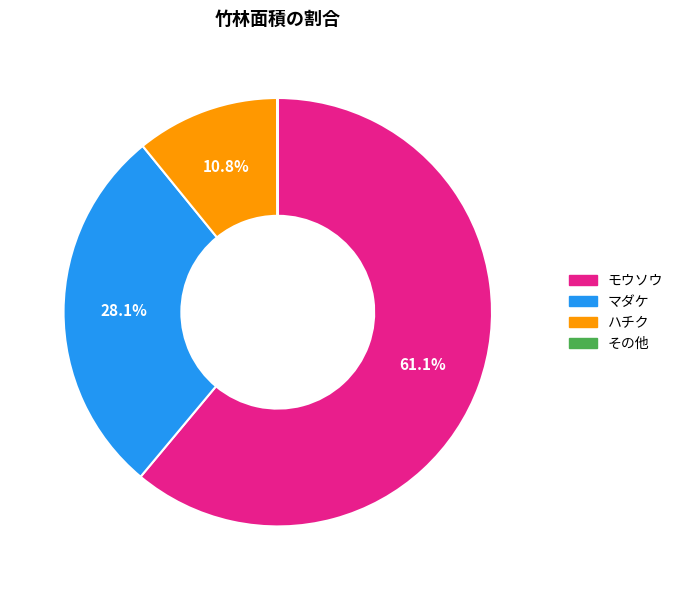

Does モウソウ represent more than half of the total?

Yes